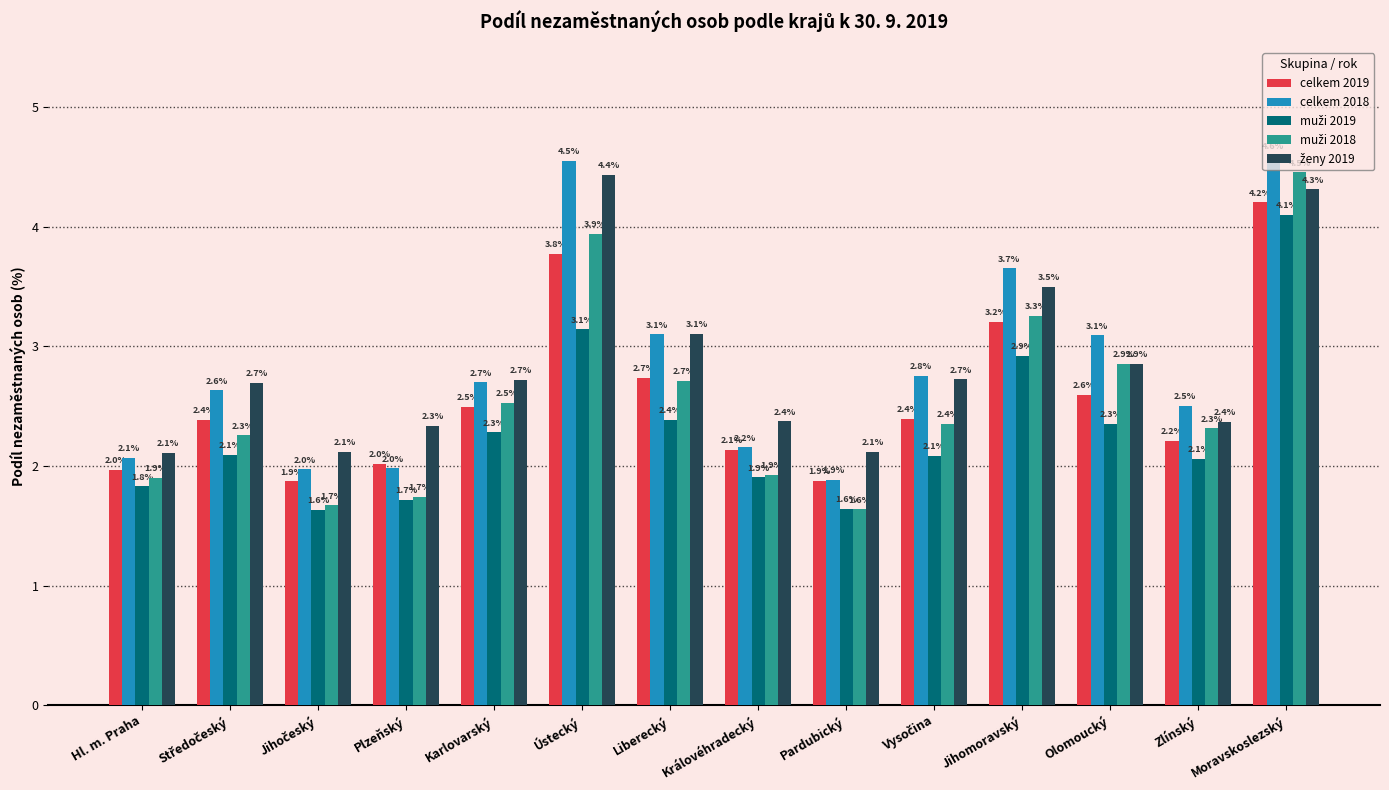

True or false: celkem 2019 has a value of 2.0 at Plzeňský.

True